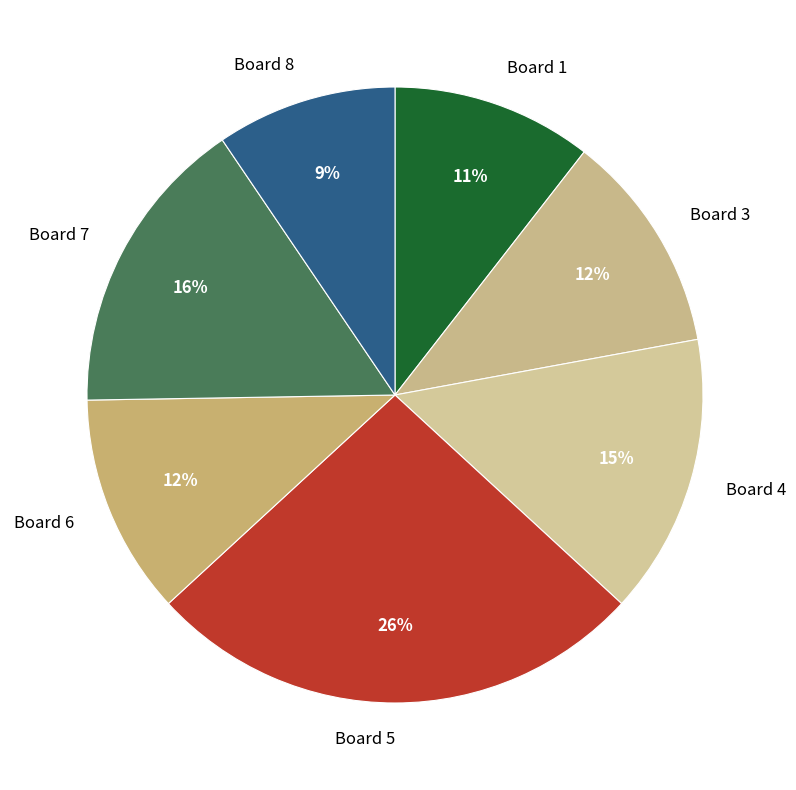

What is the smallest slice in the pie chart?

Board 8